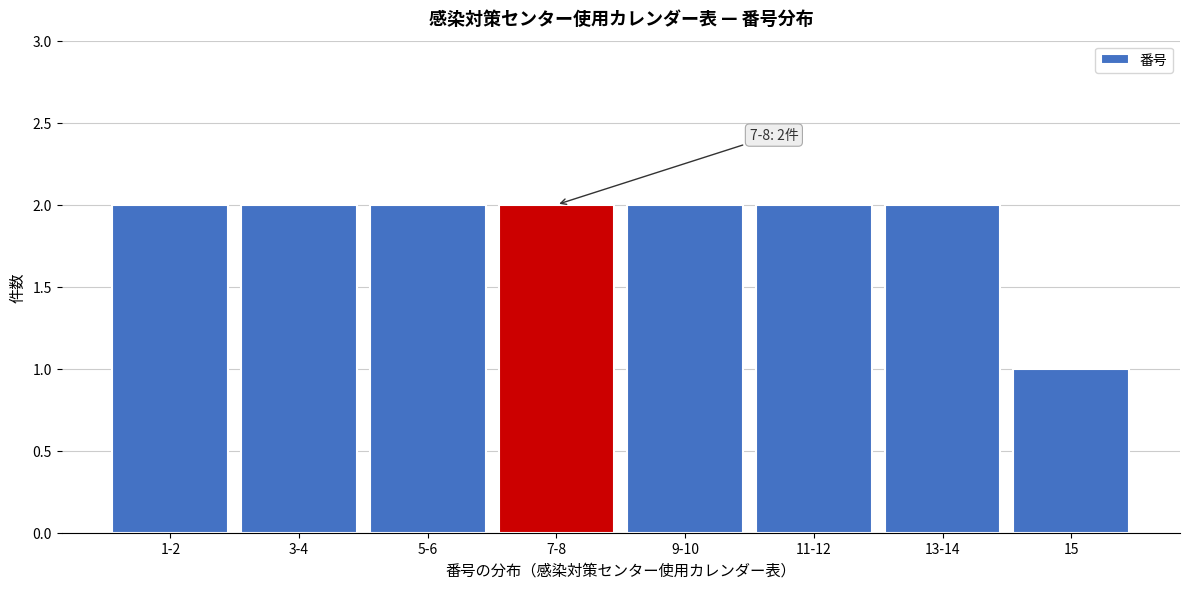

Reading left to right, what are all the values shown in this chart?

2	2	2	2	2	2	2	1